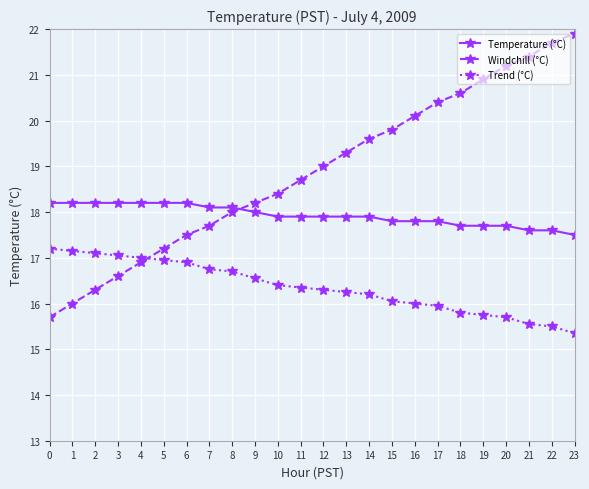

What are all the series names shown in the legend?

Temperature (°C), Windchill (°C), Trend (°C)